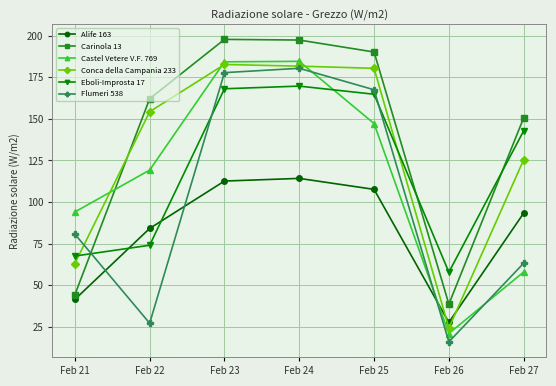

What is the difference between the Conca della Campania 233 values at Feb 23 and Feb 22?

28.4